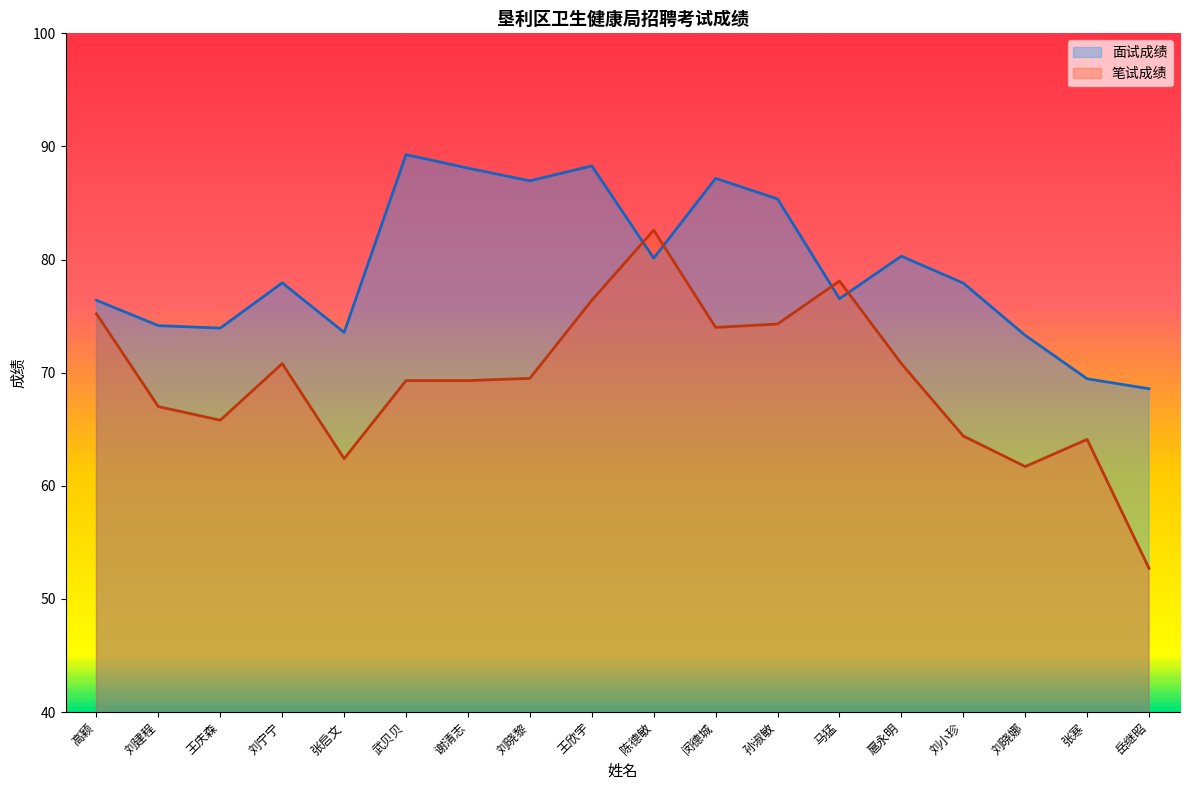

How many data points does each series have?

18